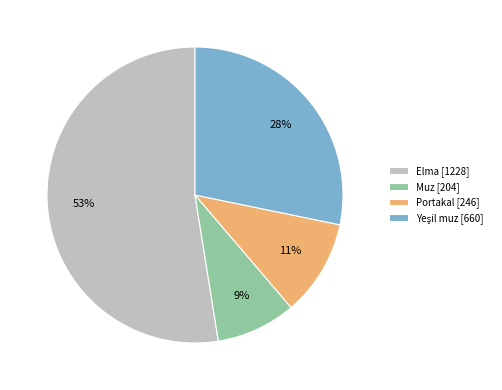

To the nearest percent, what is the difference between the largest and smallest slice percentages?

44%